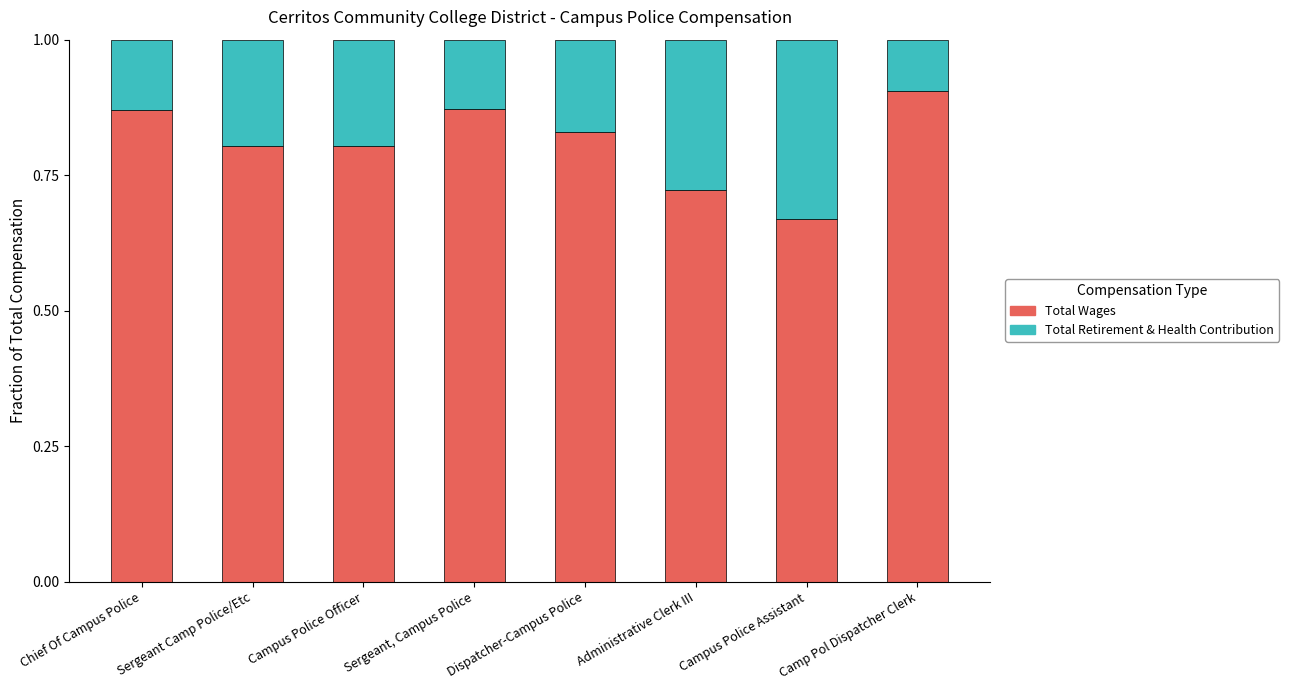

The value of Total Wages at Dispatcher-Campus Police is 0.8. True or false?

True